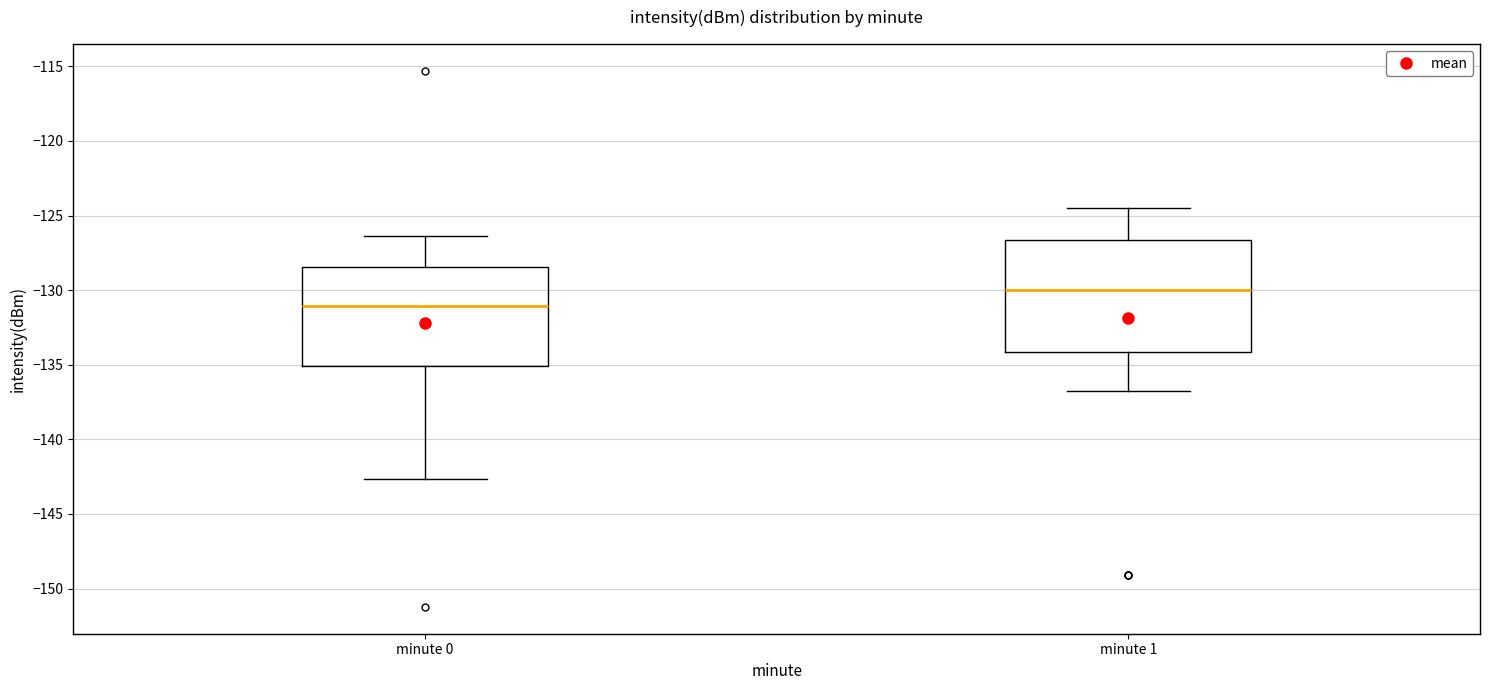

Which box's median line is the lowest?

minute 0